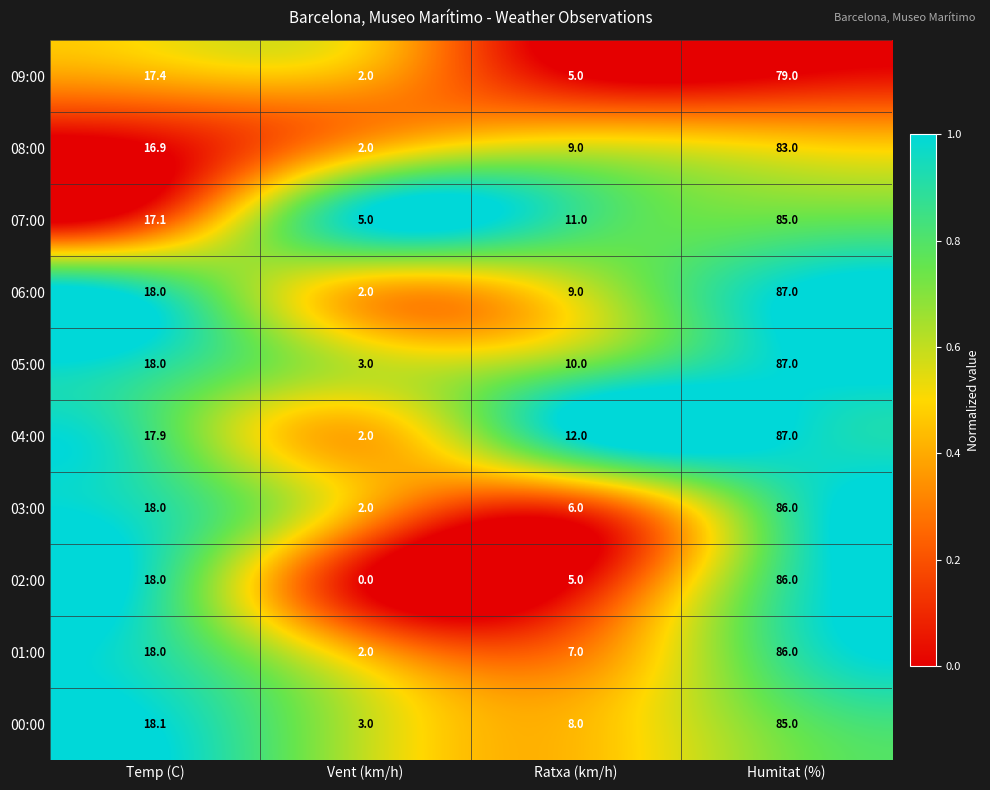

What is the difference between the 02:00 values at Temp (C) and Vent (km/h)?

18.0